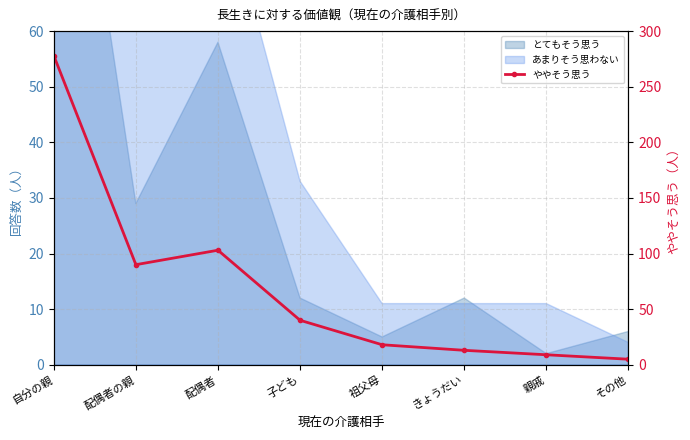

What position from the right is その他?

1